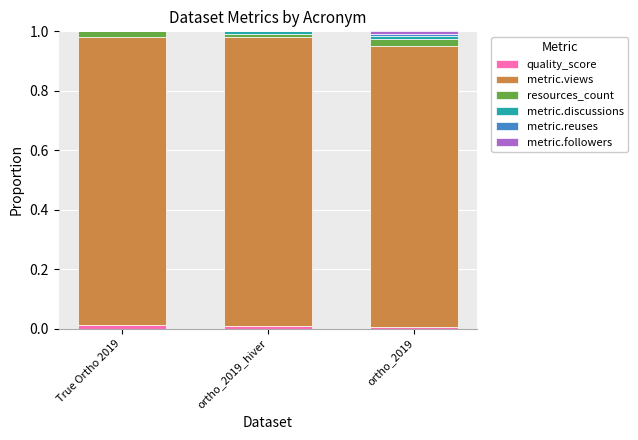

Is it true that quality_score equals 0.0 at True Ortho 2019?

True